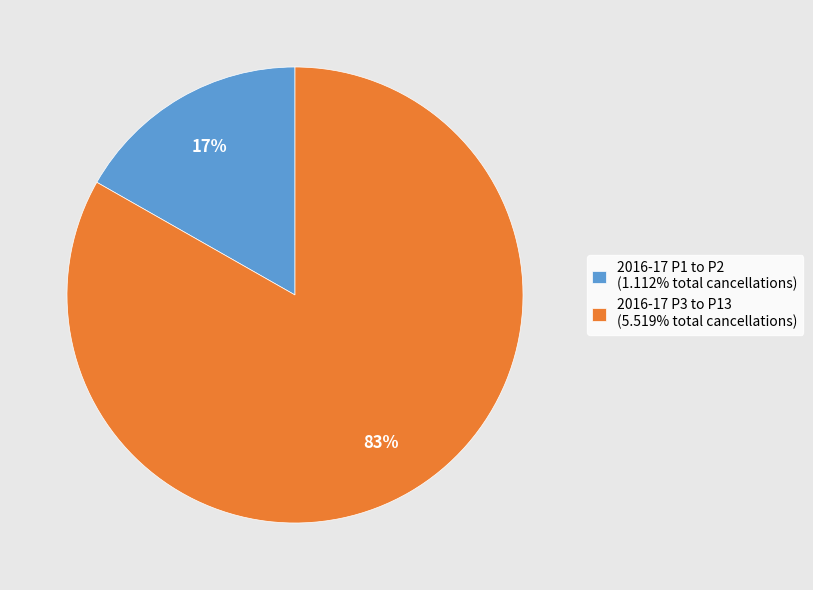

Count the number of slices in the pie.

2